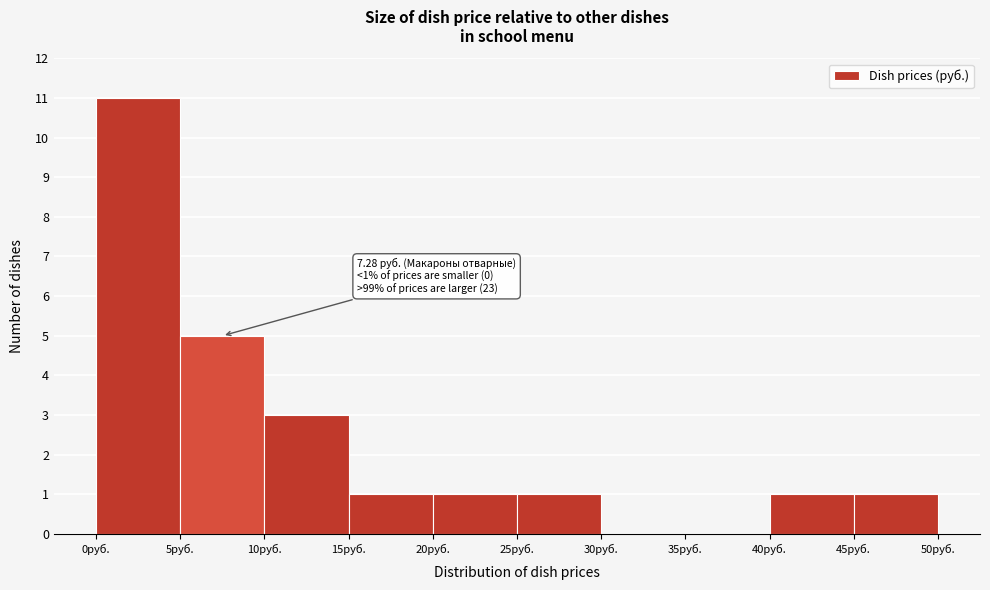

Which range on the x-axis has the tallest bar?

0 to 5